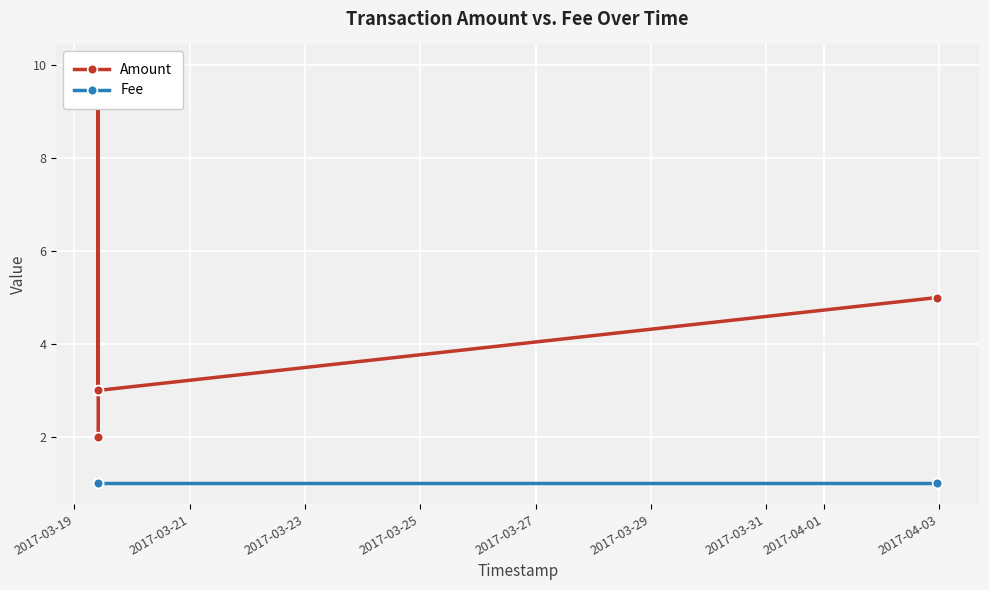

How many categories are shown in the chart?

5